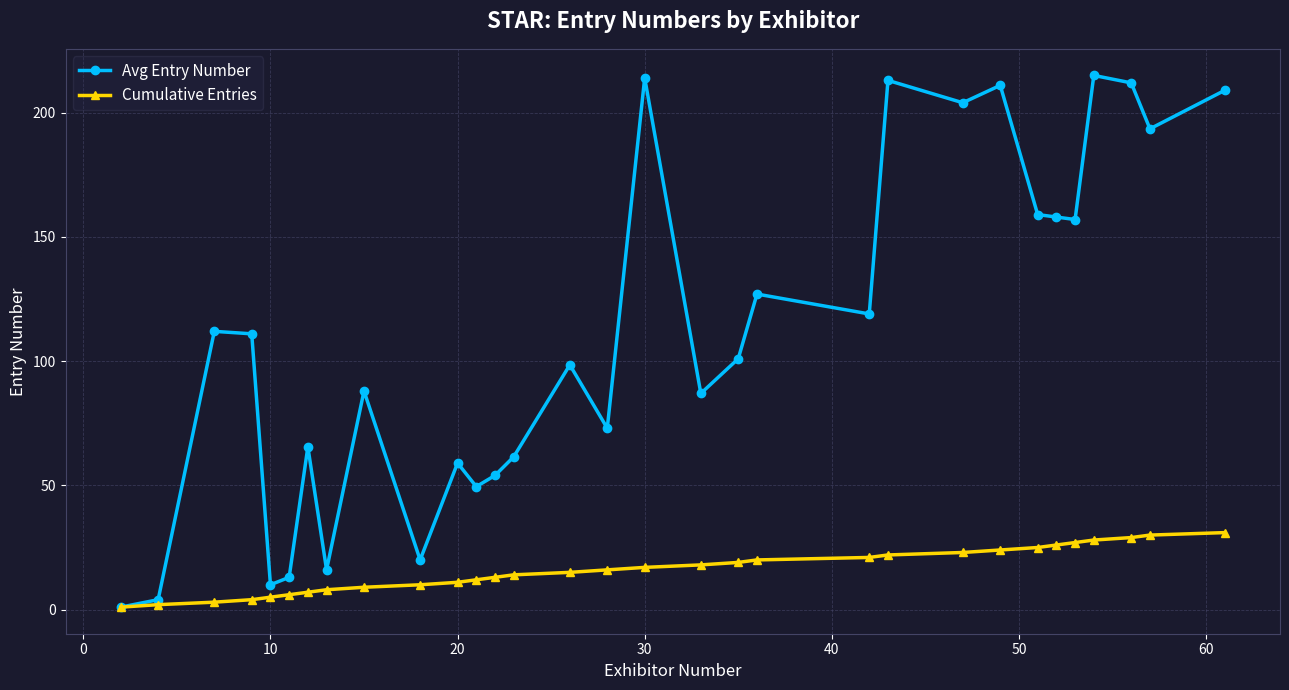

What are all the series names shown in the legend?

Avg Entry Number, Cumulative Entries